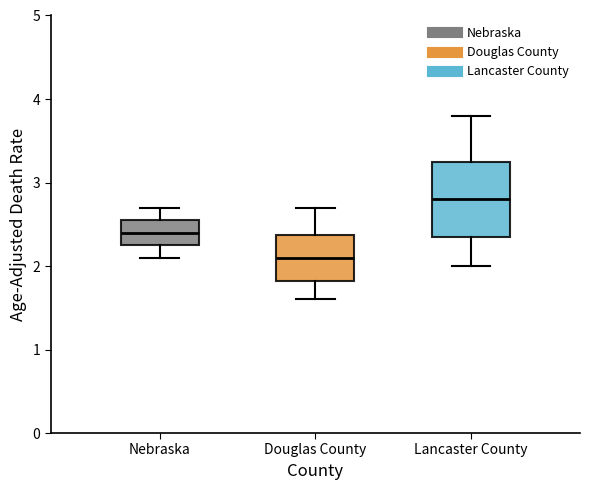

Comparing the boxes themselves (not the whiskers), which one is the tallest?

Lancaster County